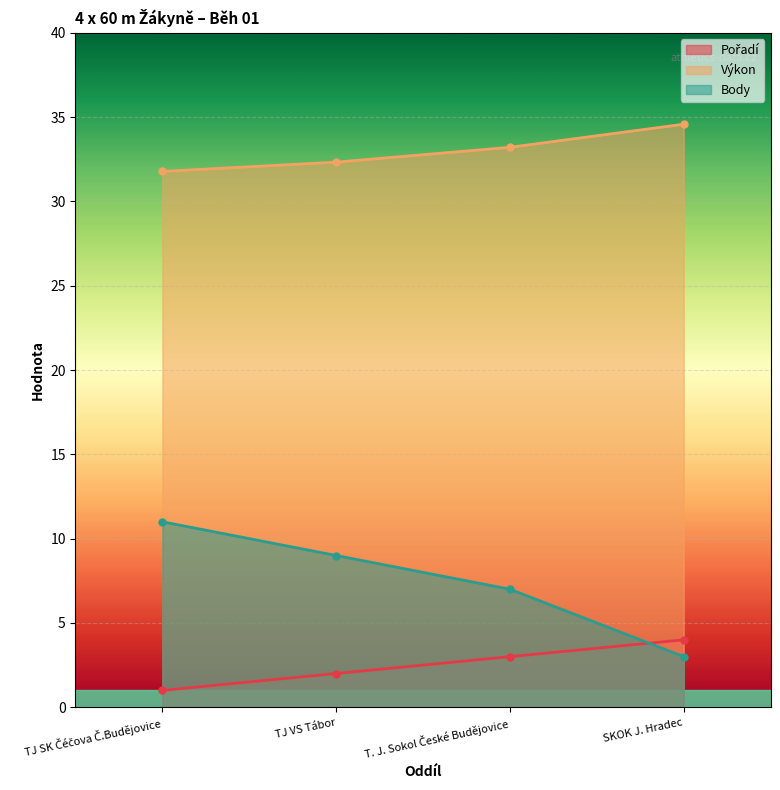

Where does the Body series first go above 9?

TJ SK Čéčova Č.Budějovice